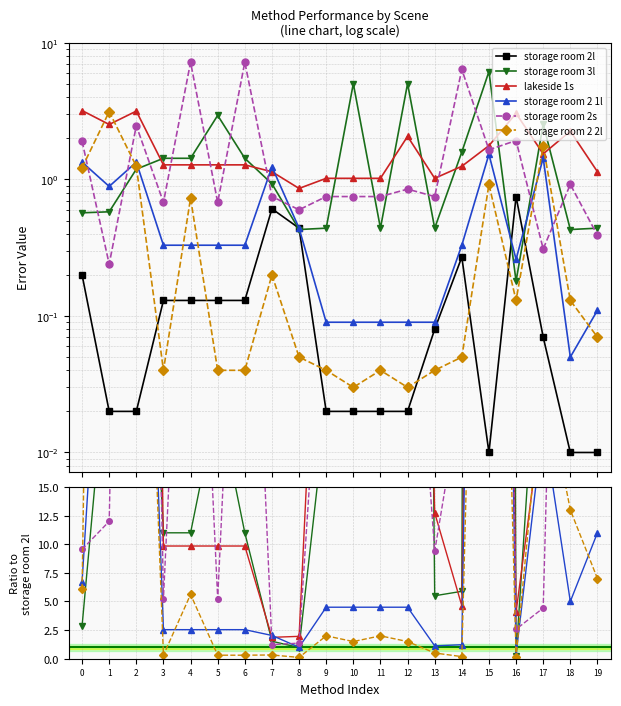

Where is the first local maximum for storage room 2l?

7